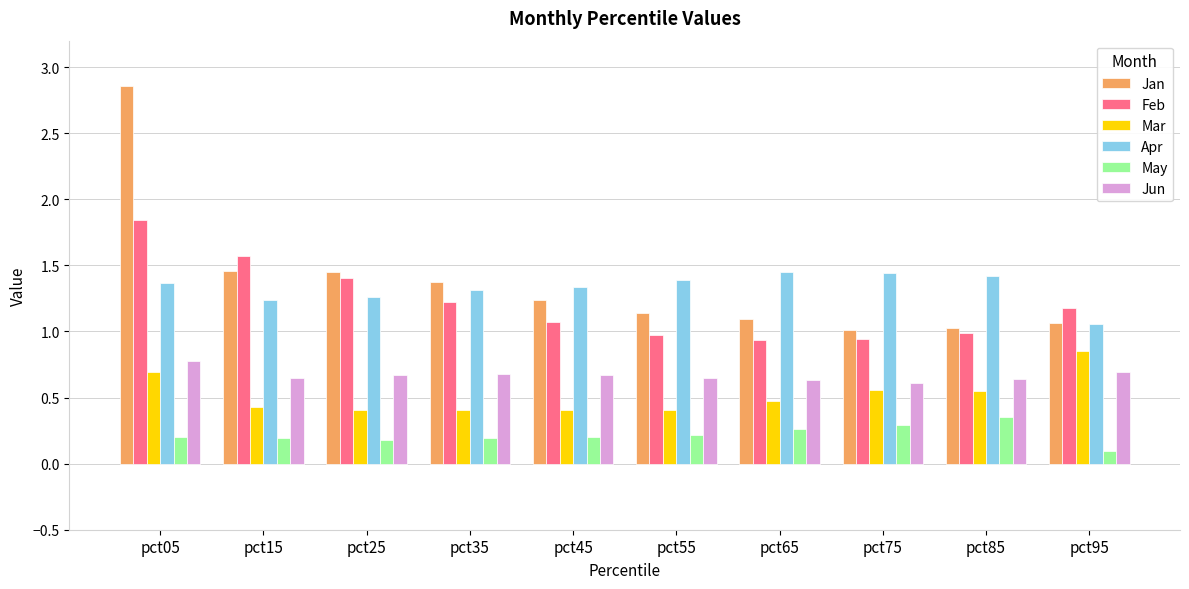

Between pct25 and pct55, which series saw the biggest shift?

Feb